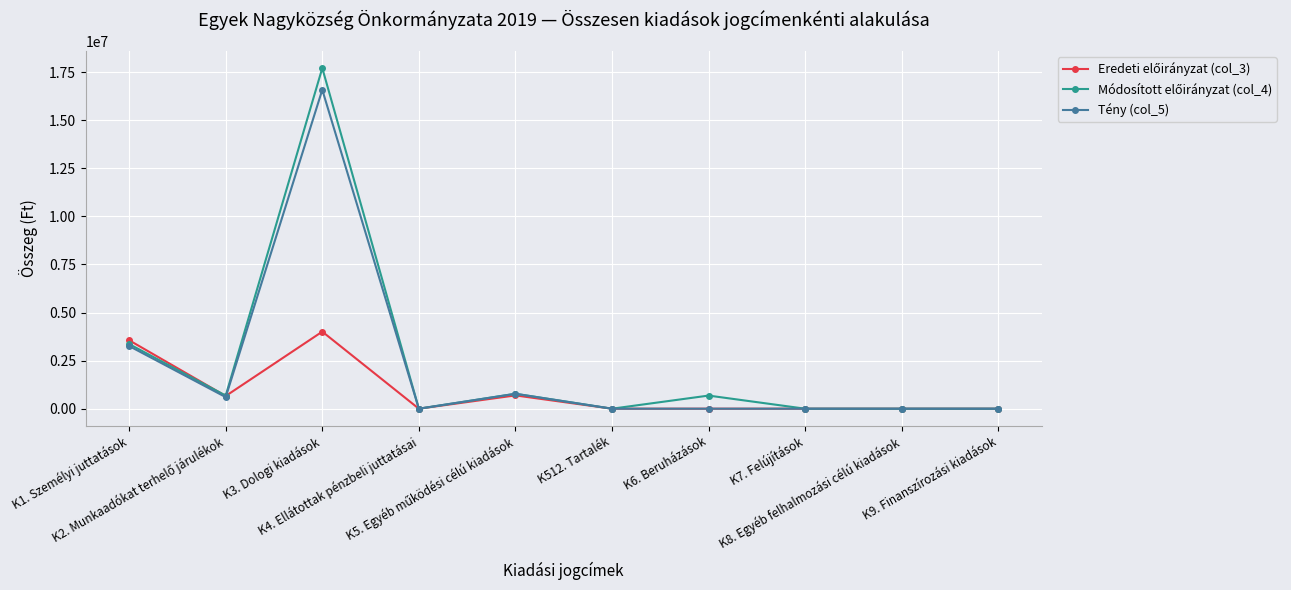

The value of Tény (col_5) at K8. Egyéb felhalmozási célú kiadások is 0. True or false?

True